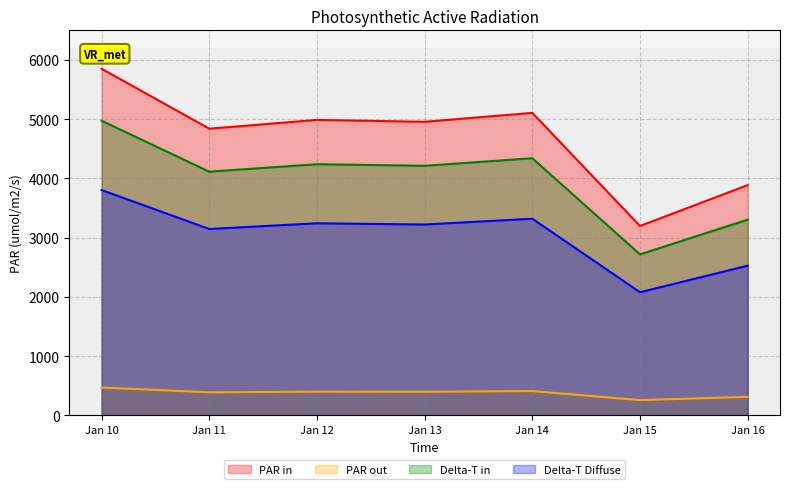

Does the chart have visible grid lines?

Yes